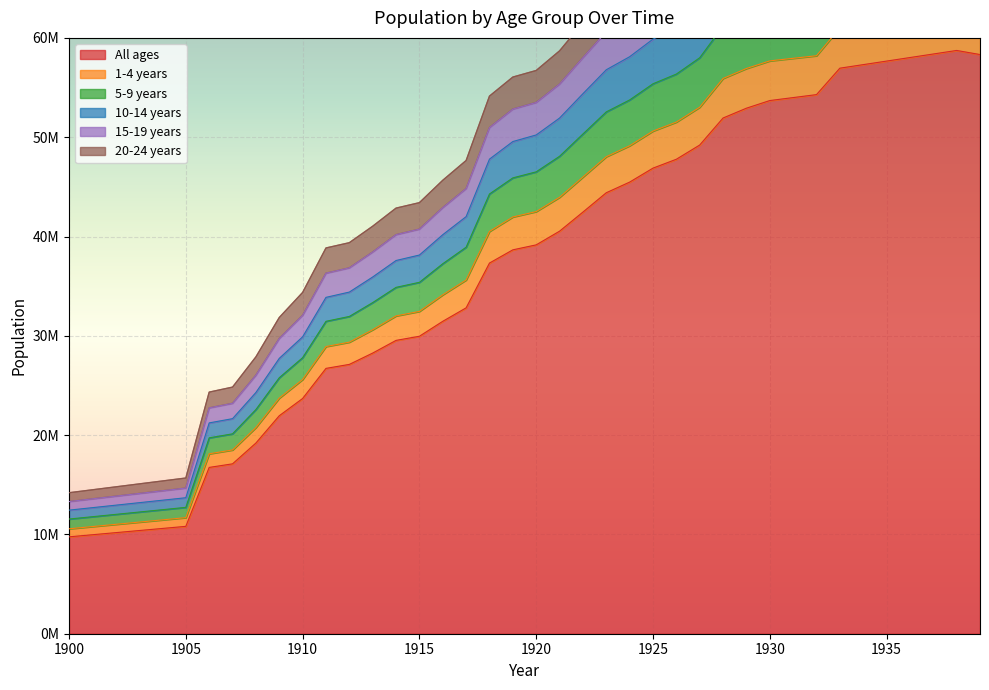

In 10-14 years, how many points are higher than both neighbors (excluding endpoints)?

1